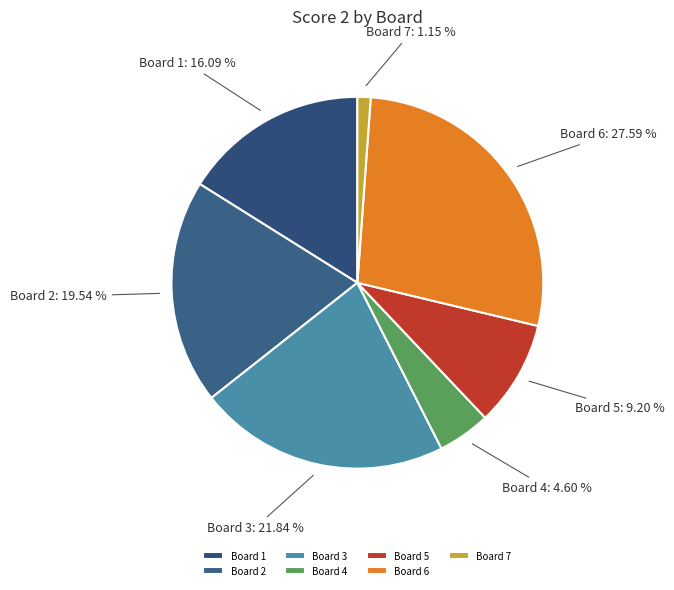

Which slice is the largest?

Board 6